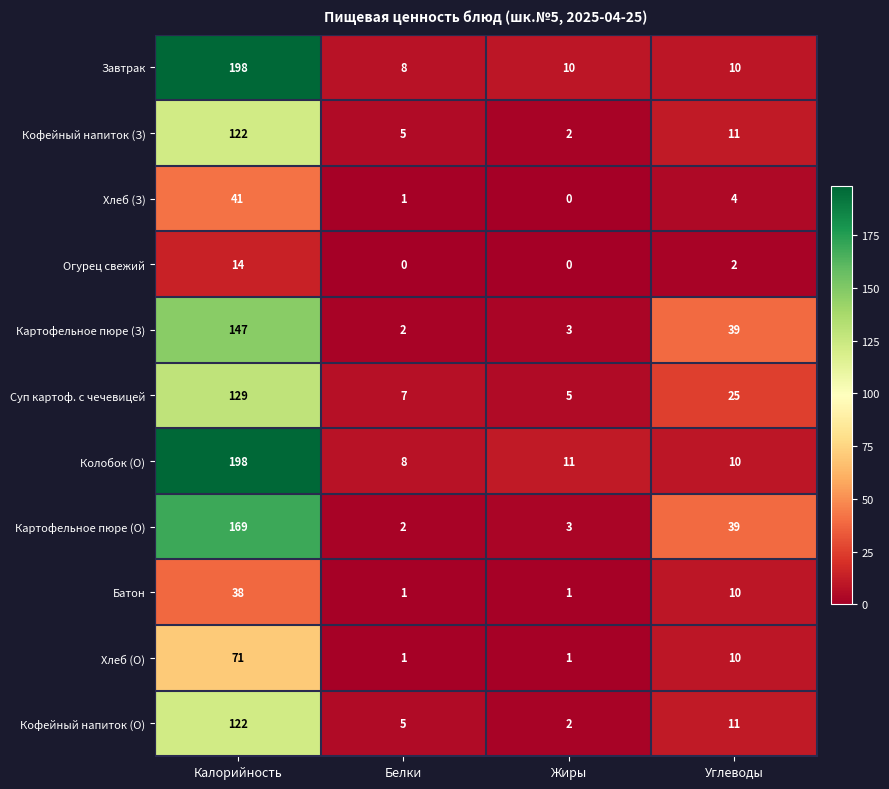

What is the greatest value displayed?

198